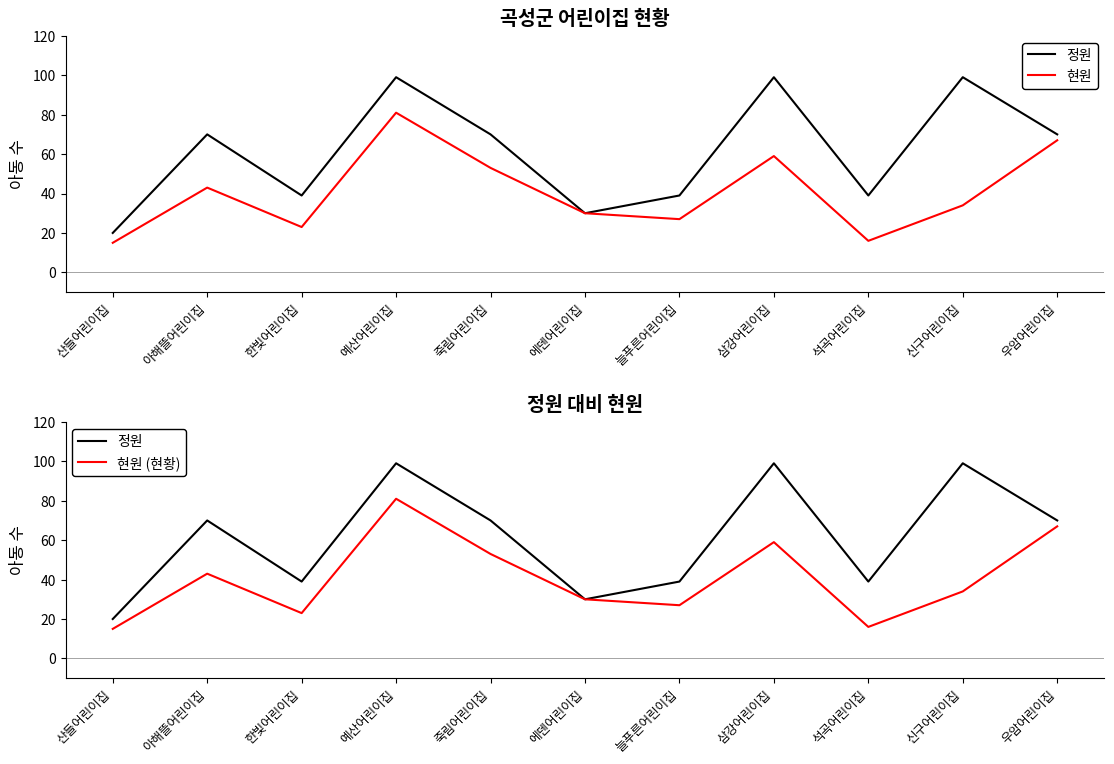

Which category has the highest value in the 현원 series?

예산어린이집